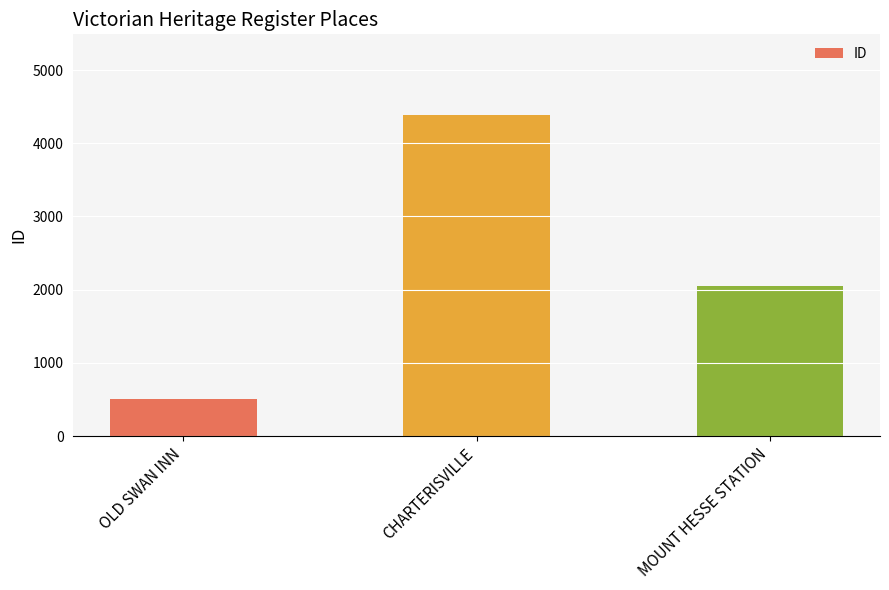

Are the bars grouped side by side (vs. stacked)?

No